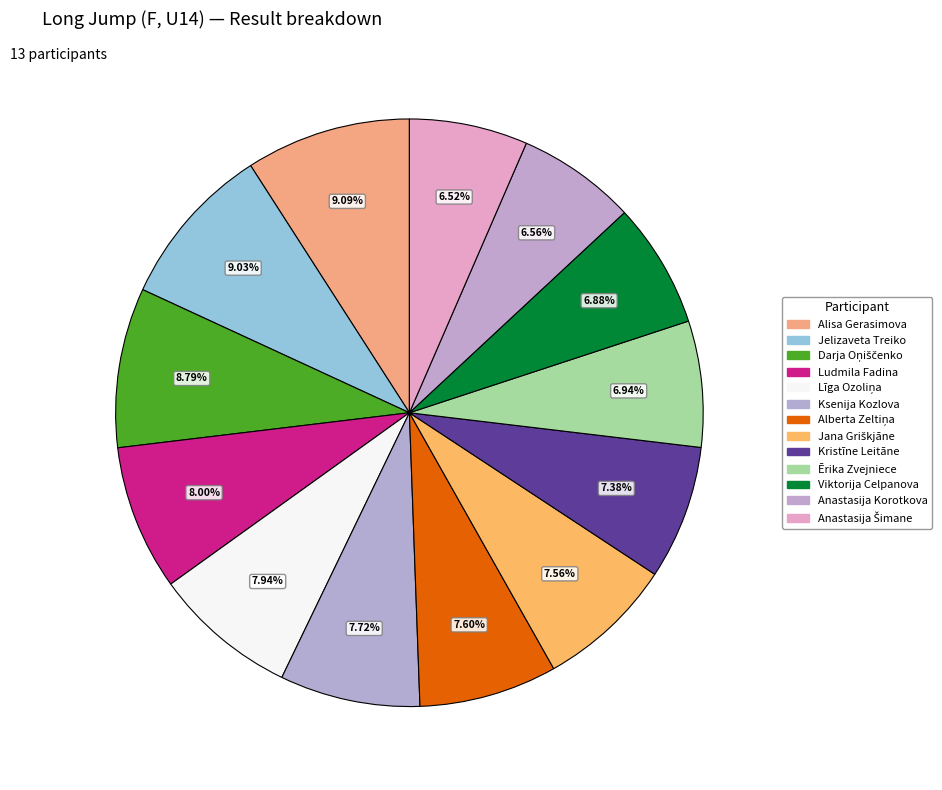

The Anastasija Korotkova slice represents 7% of the pie. True or false?

True